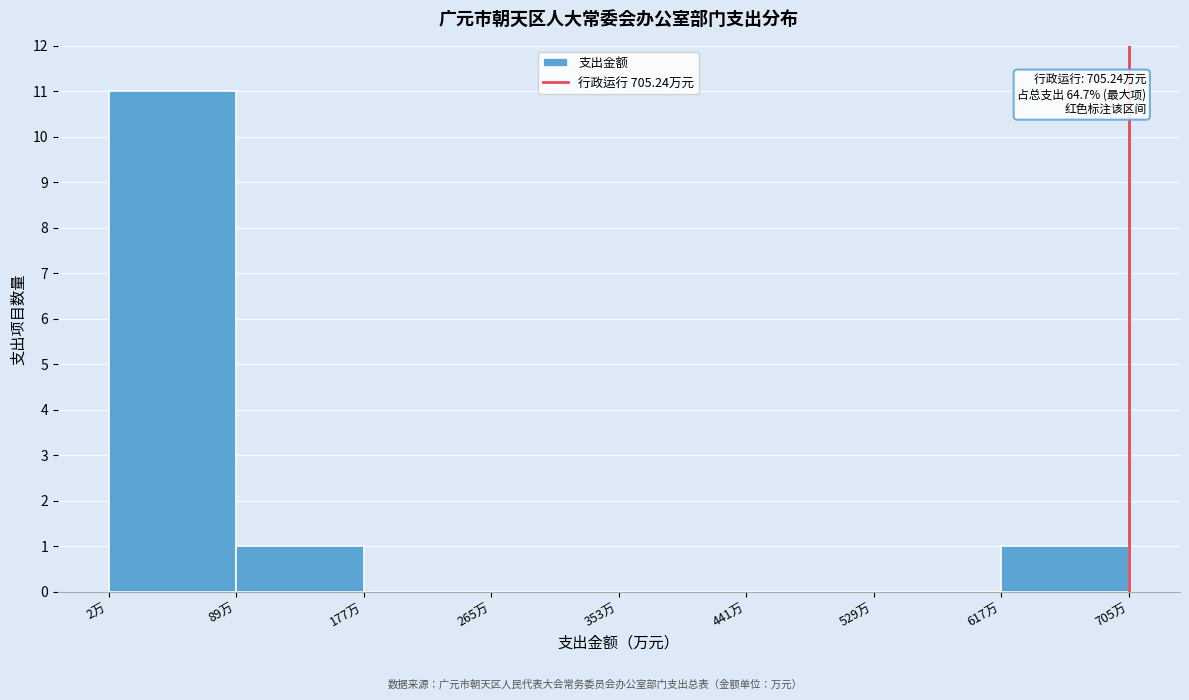

Which range on the x-axis has the tallest bar?

0 to 90